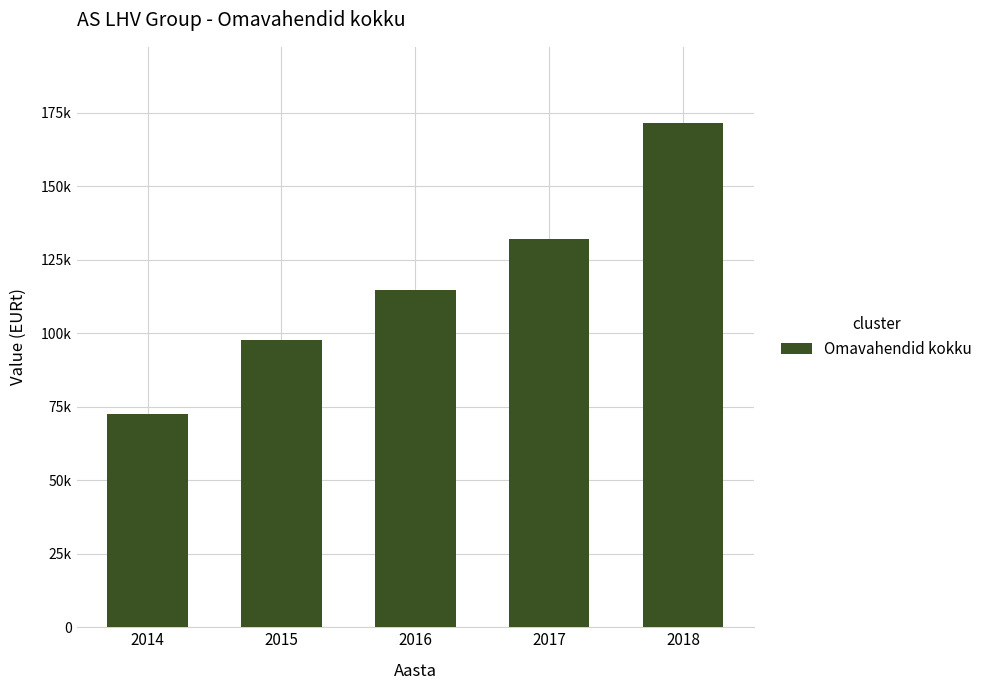

Does the chart contain any negative values?

No